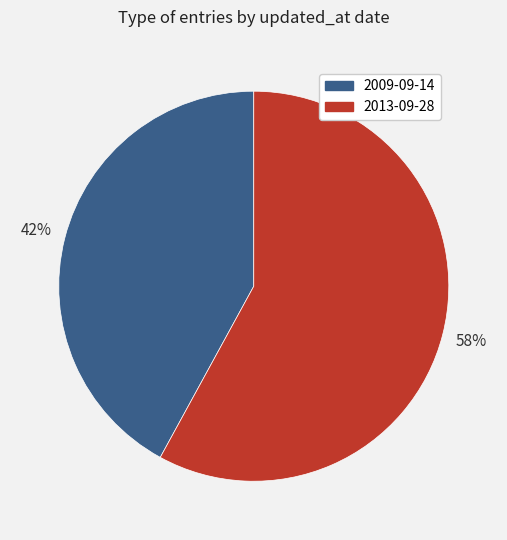

Is it true that 2009-09-14 is 42% of the pie?

True